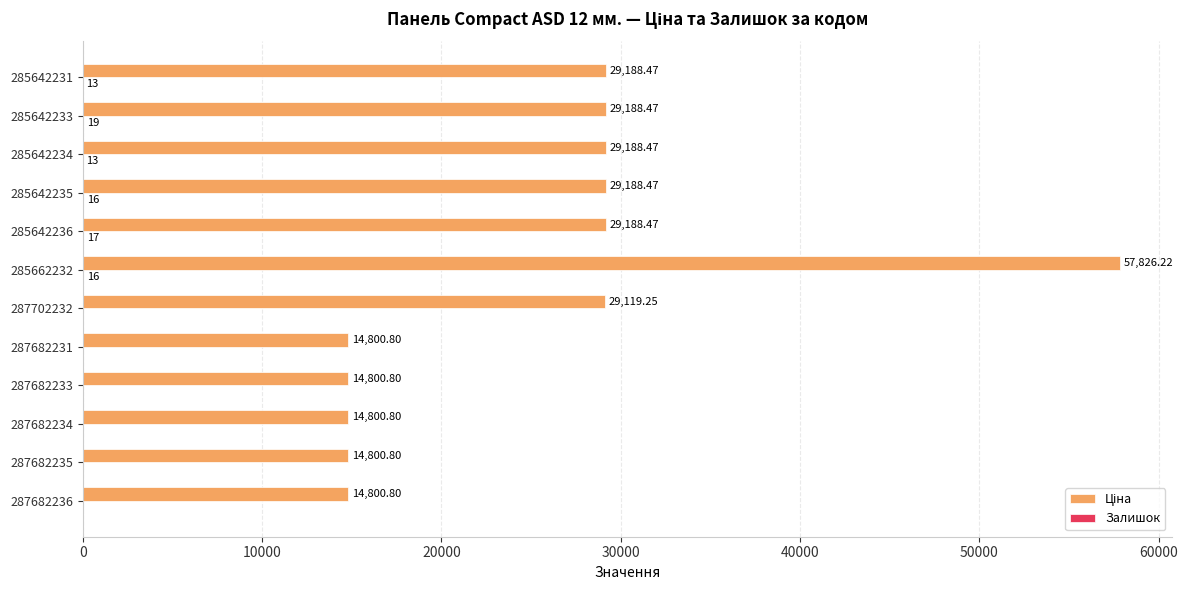

What is the total value across all series at 287682234?

14800.8